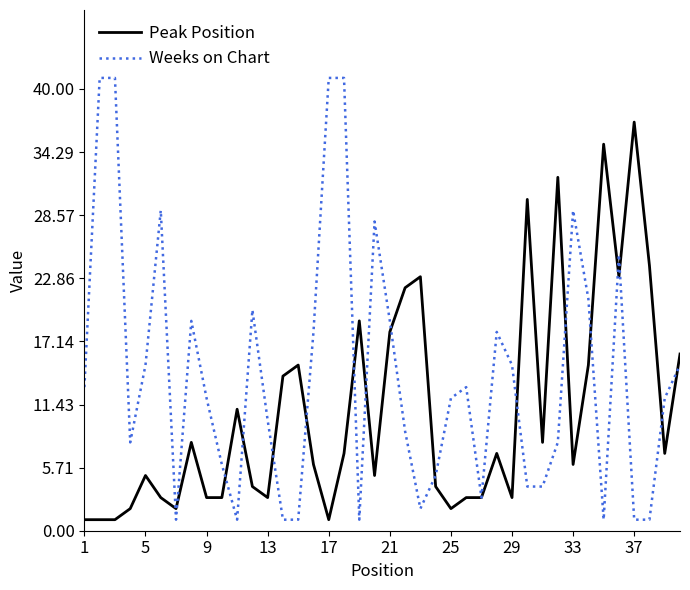

Which series has the largest total across all categories?

Weeks on Chart